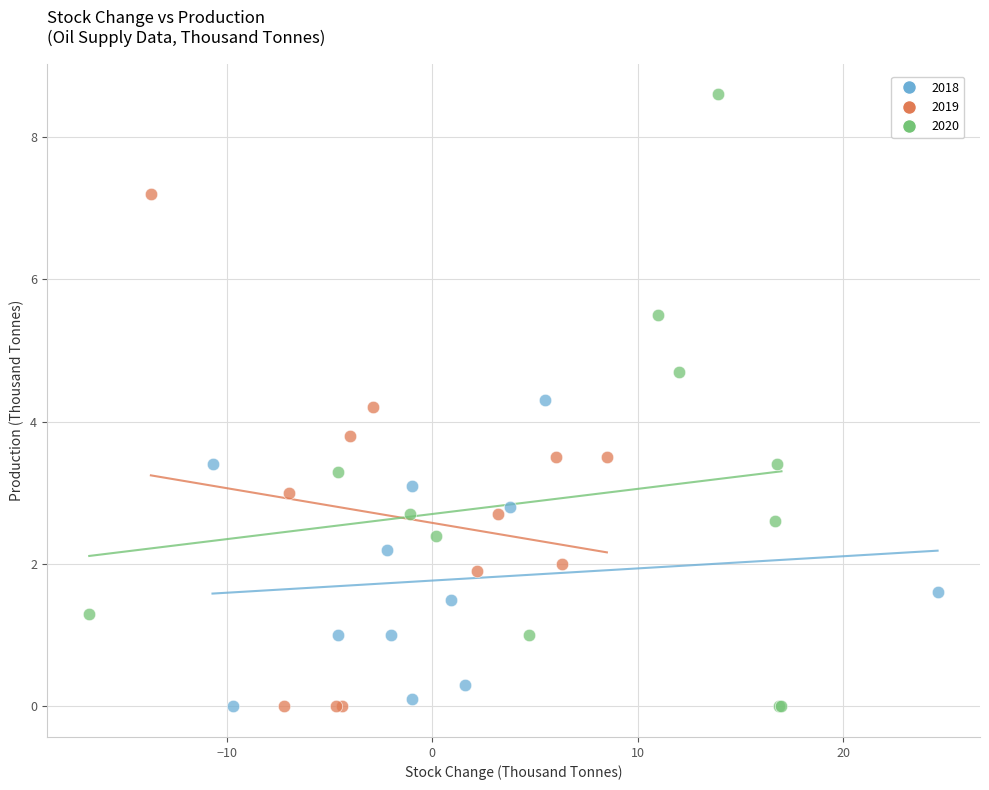

Which series contains the highest Y value?

2020